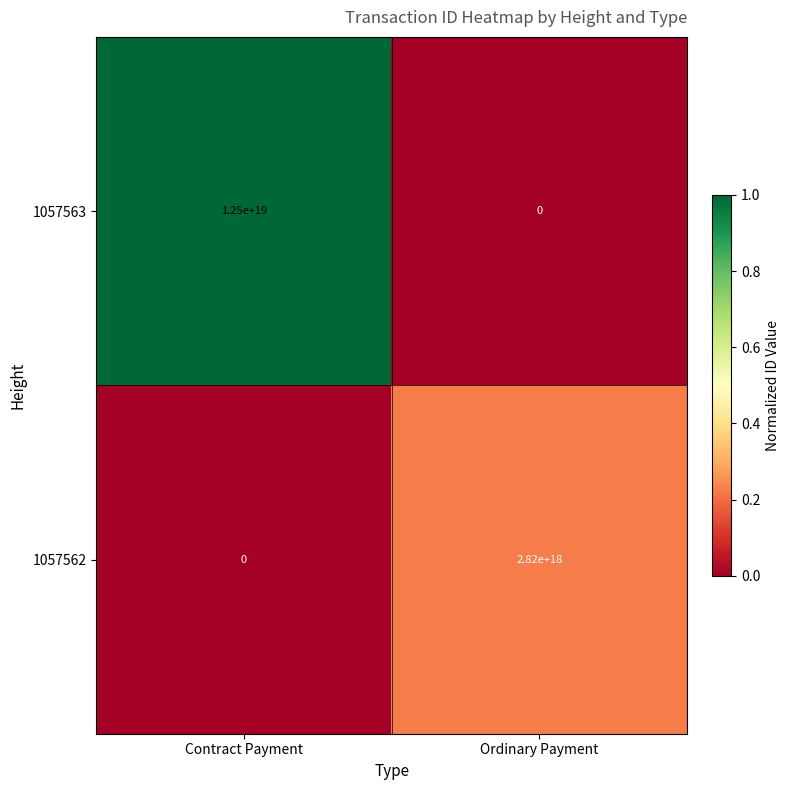

Between Contract Payment and Ordinary Payment, which series saw the biggest shift?

1057563